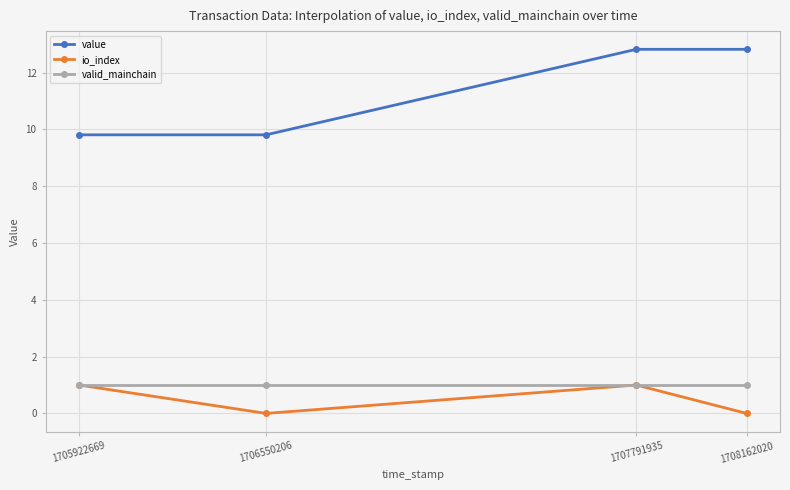

What is the difference between the second highest and minimum values in the value series?

3.0